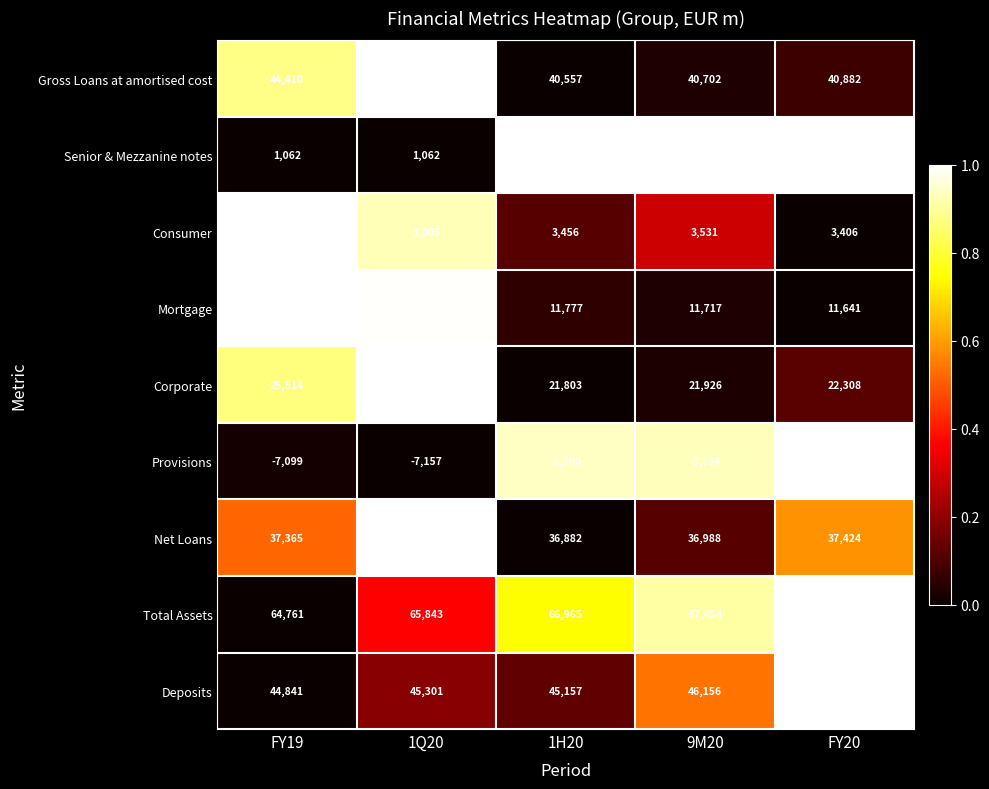

What is the smallest value displayed?

-7157